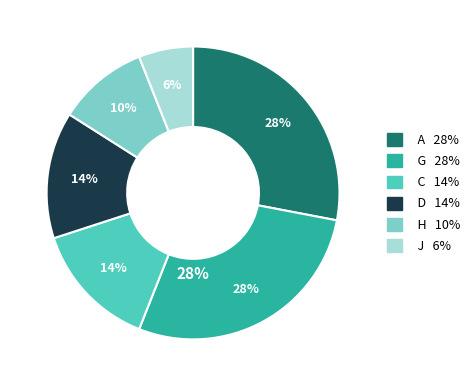

What is the largest slice in the pie chart?

A